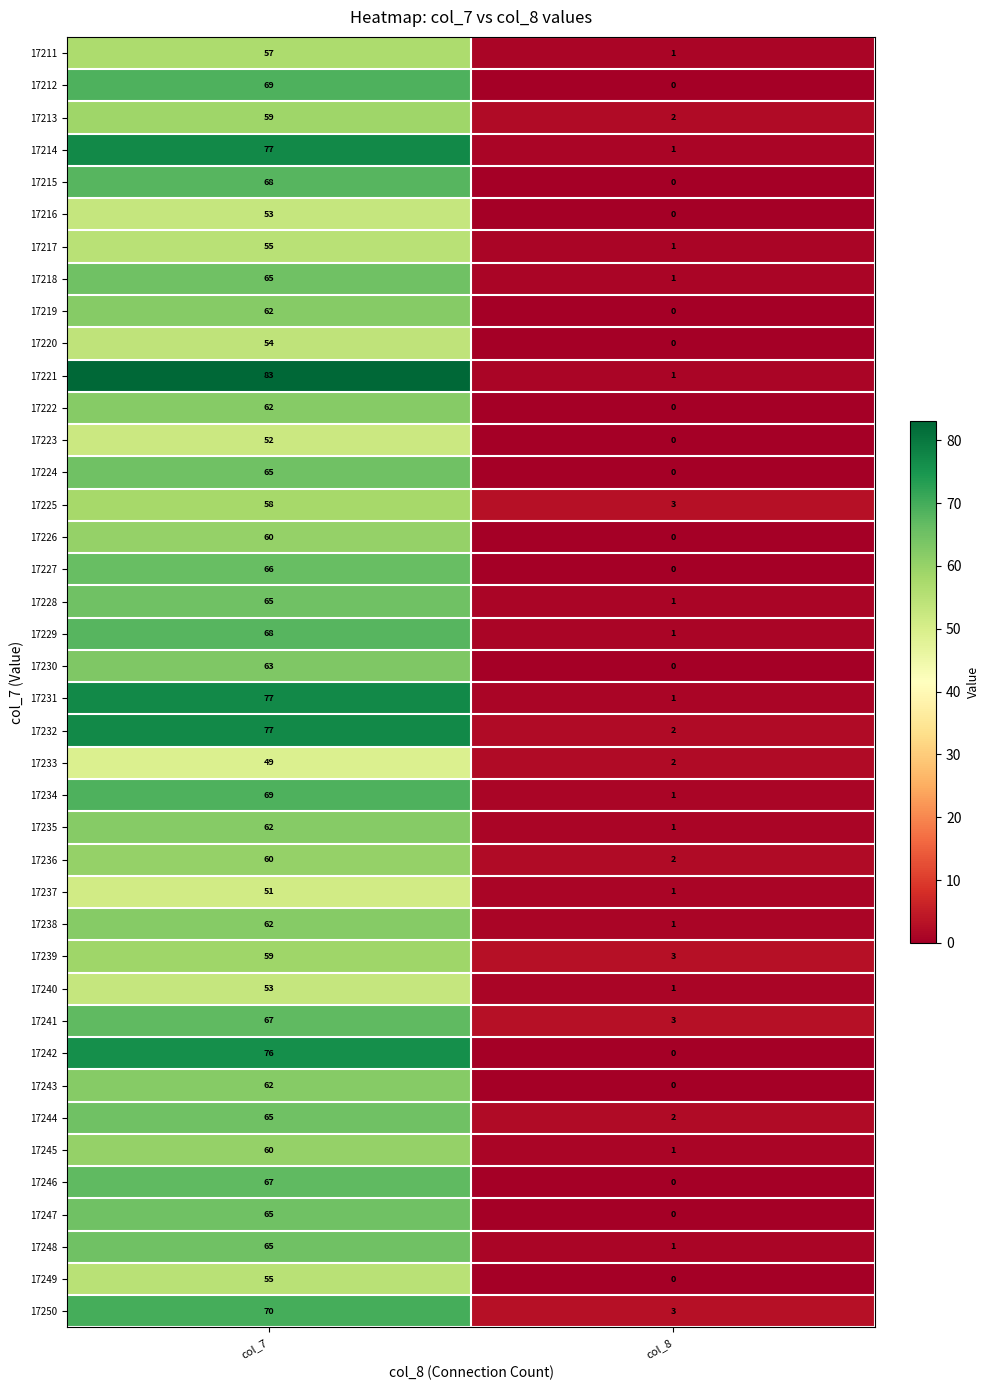

What is the sum of all 17219 values?

62